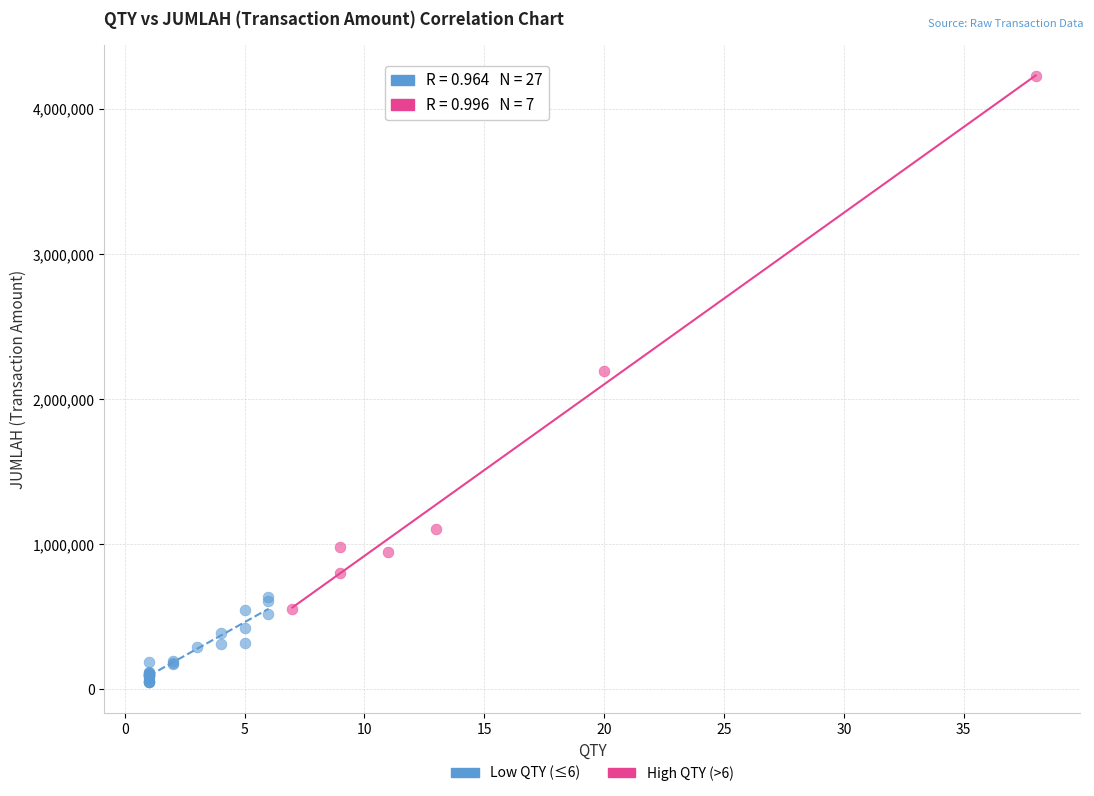

Which series contains the highest Y value?

High QTY (>6)